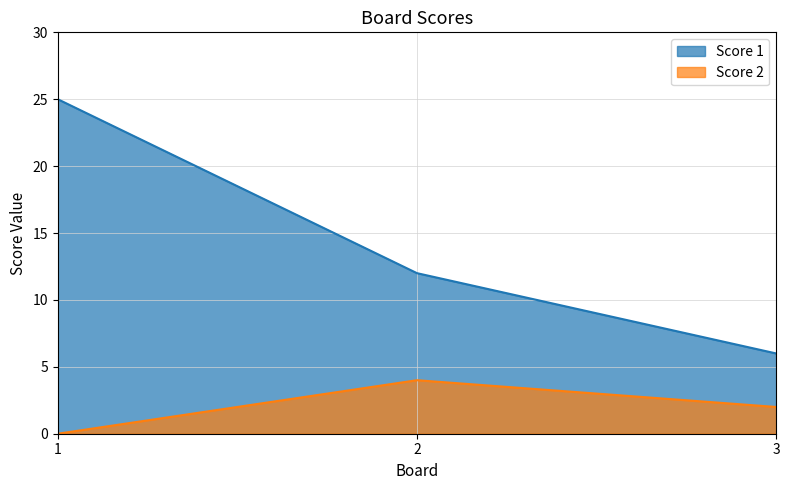

What is the difference between the Score 1 values at 1 and 3?

19